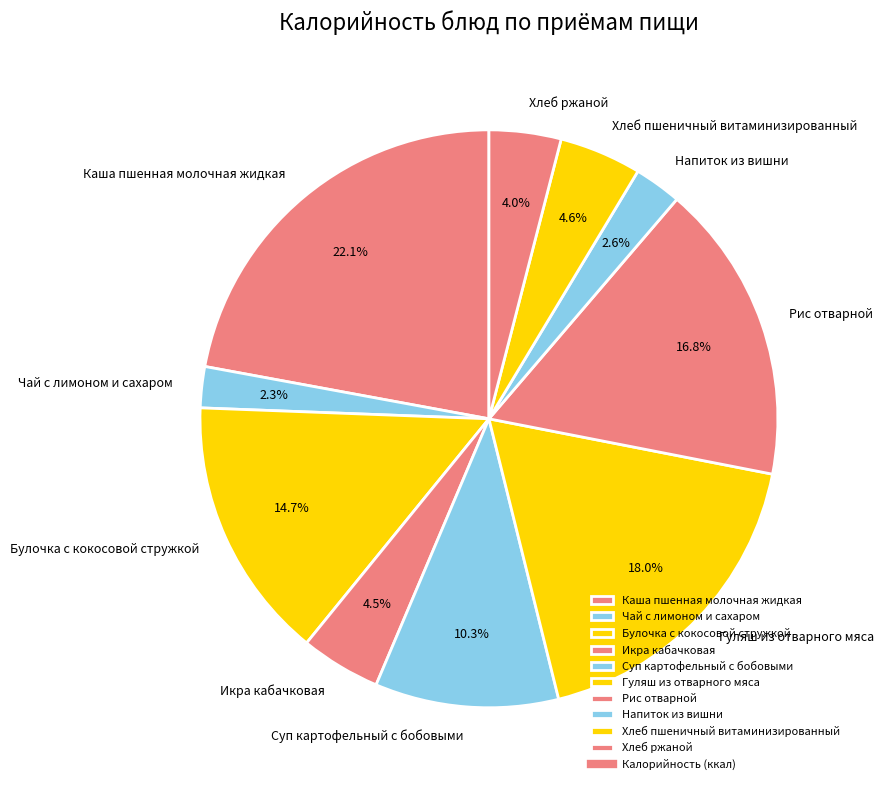

What is the ratio of the value at Суп картофельный с бобовыми to the value at Каша пшенная молочная жидкая?

0.5